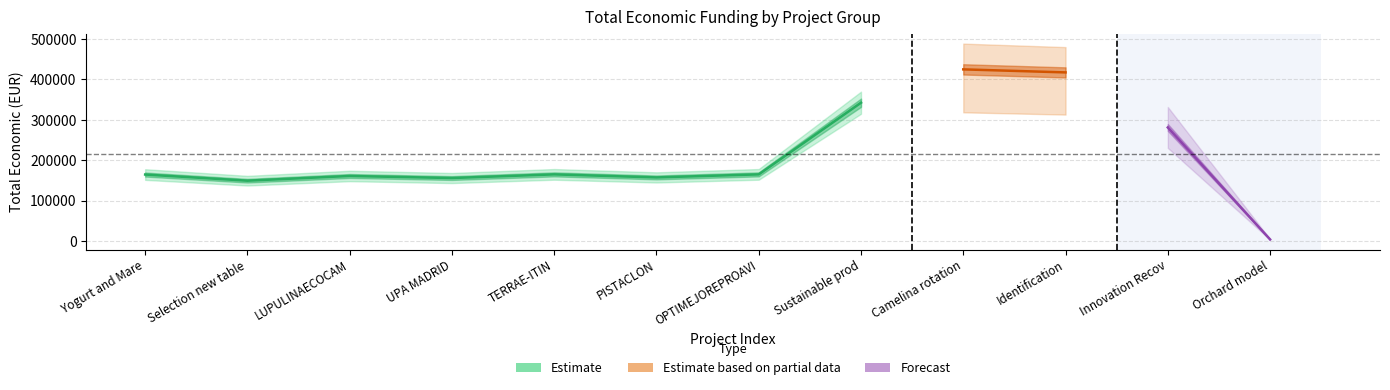

True or false: Año de finalizacion has more than 0 points higher than both neighbors.

False